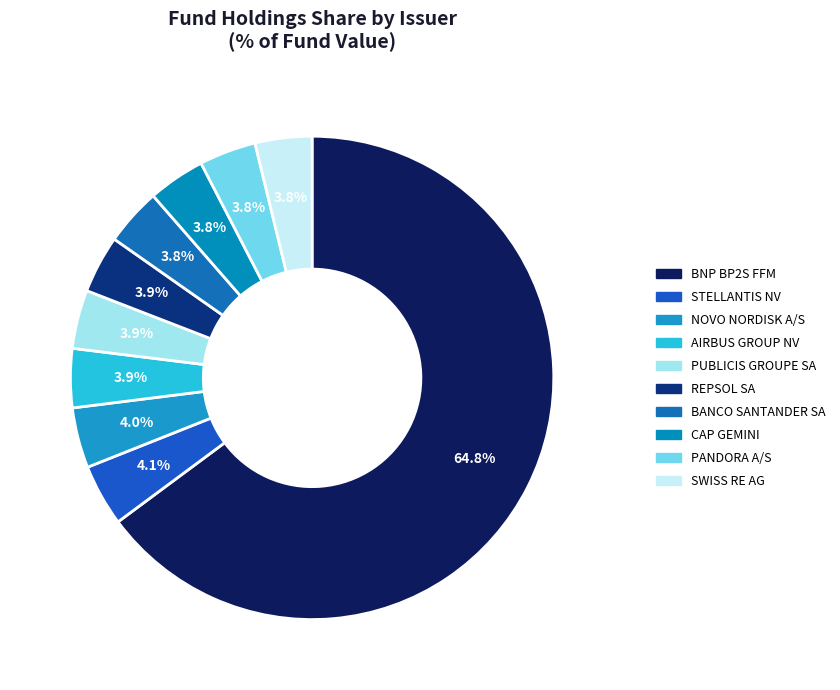

Which category has the biggest portion of the pie?

BNP BP2S FFM